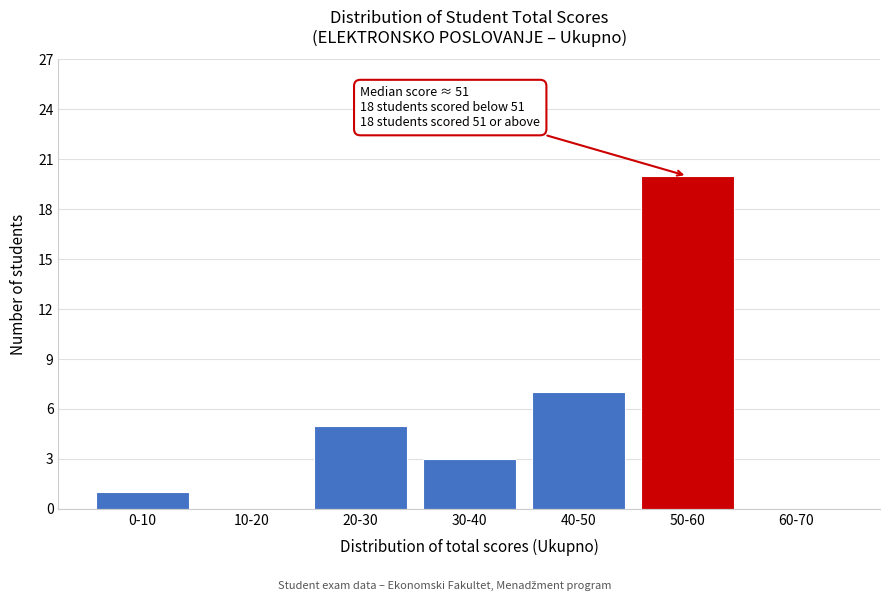

Reading right to left, transcribe all the data shown in this chart.

60-70=0	50-60=20	40-50=7	30-40=3	20-30=5	10-20=0	0-10=1